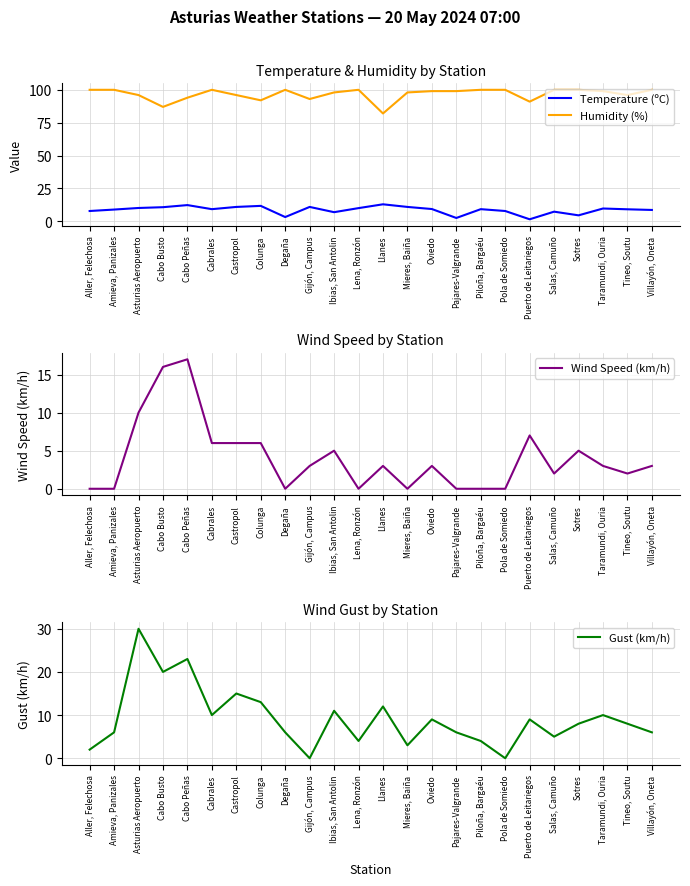

Which has a higher value, Colunga or Mieres, Baiña?

Colunga